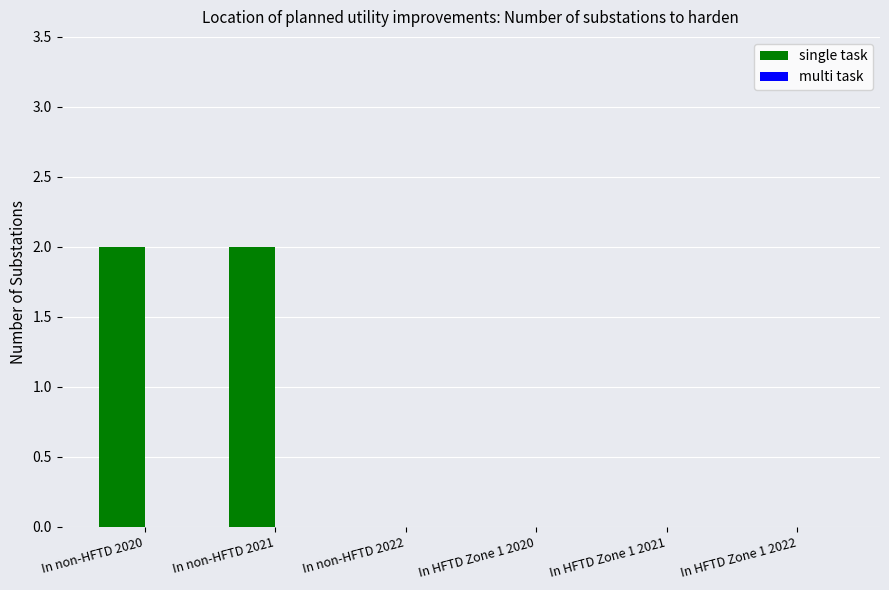

What is the sum of all values?

4